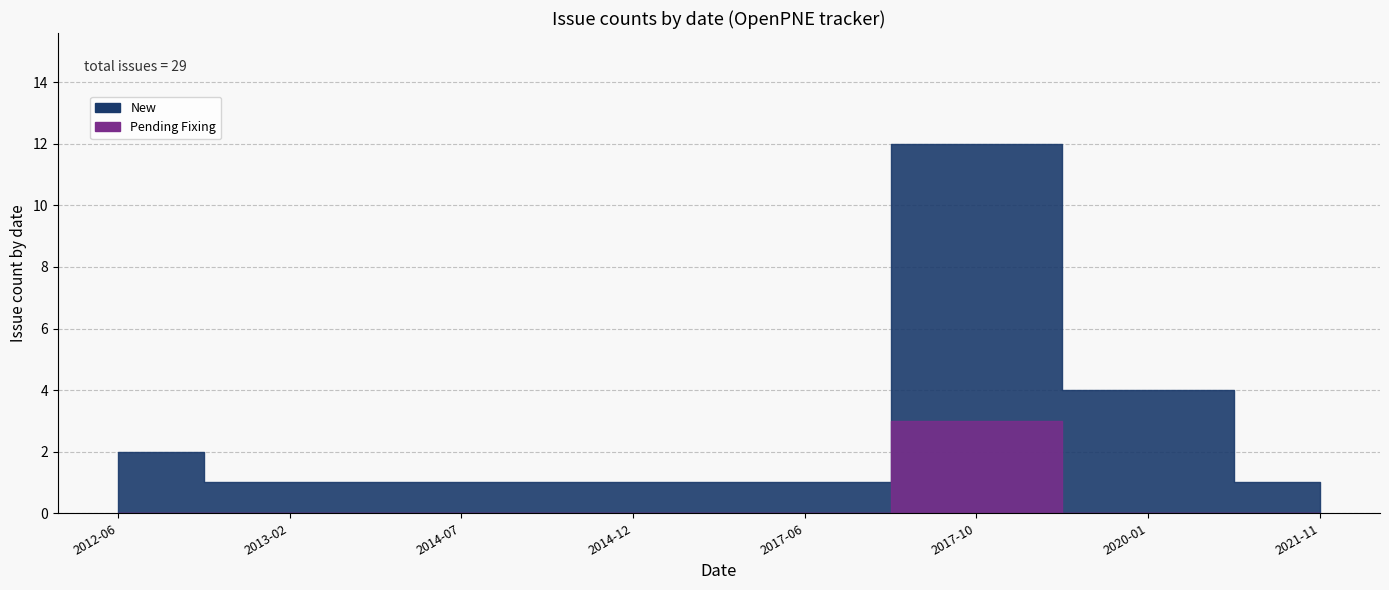

True or false: Pending and New cross at least once.

False